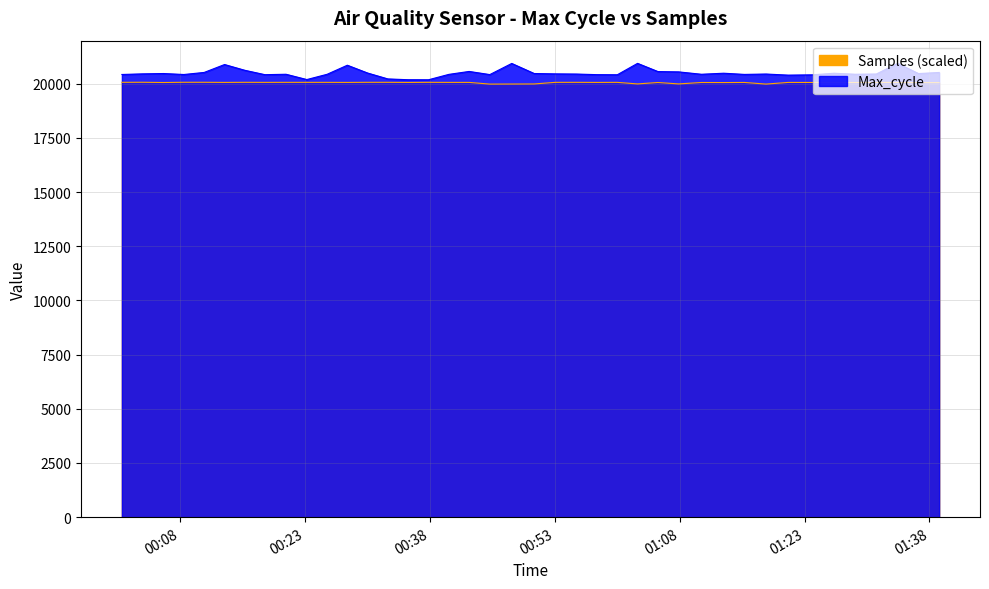

Which series has the widest spread of values?

Max_cycle